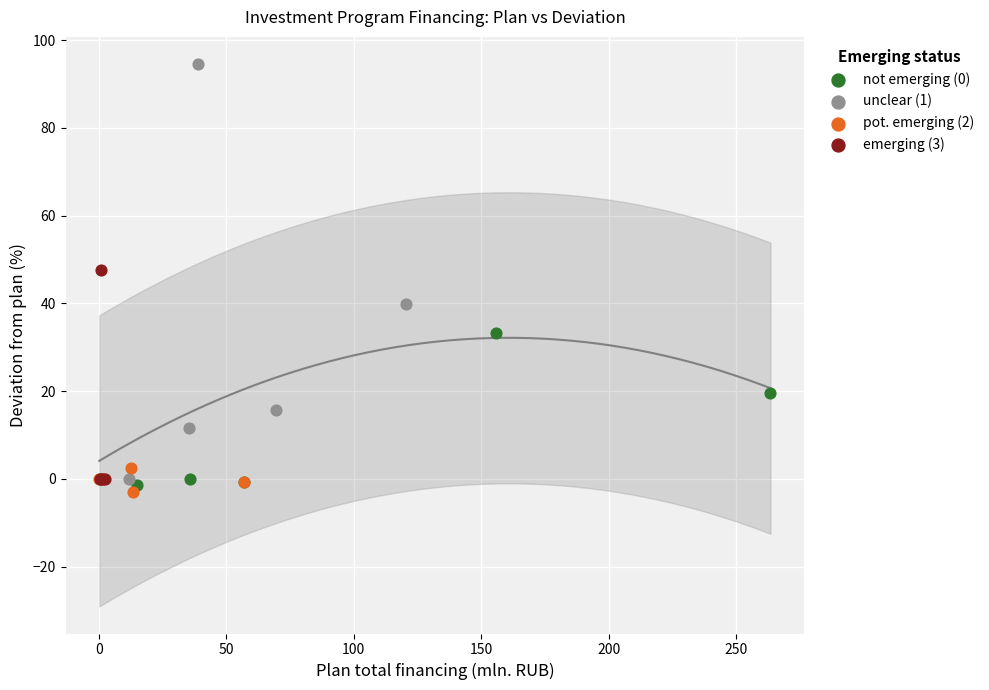

Which series reaches the maximum Y coordinate?

unclear (1)